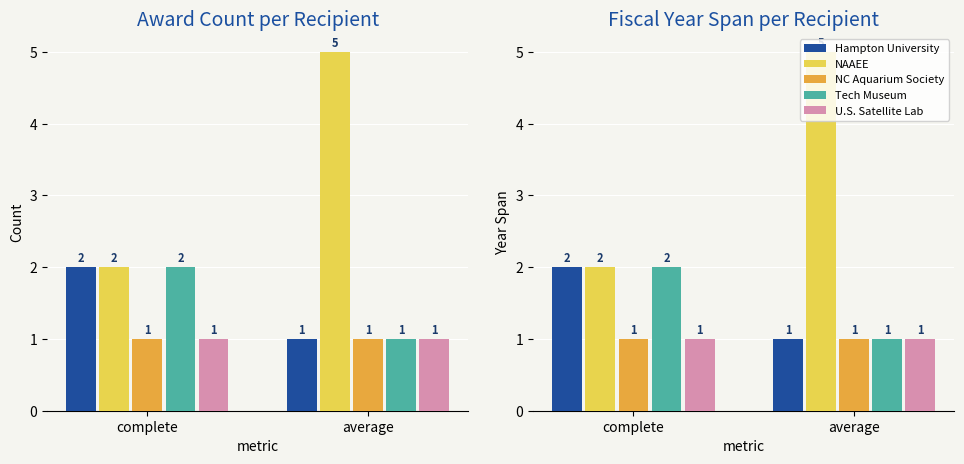

What is the sum of all NC Aquarium Society values?

2